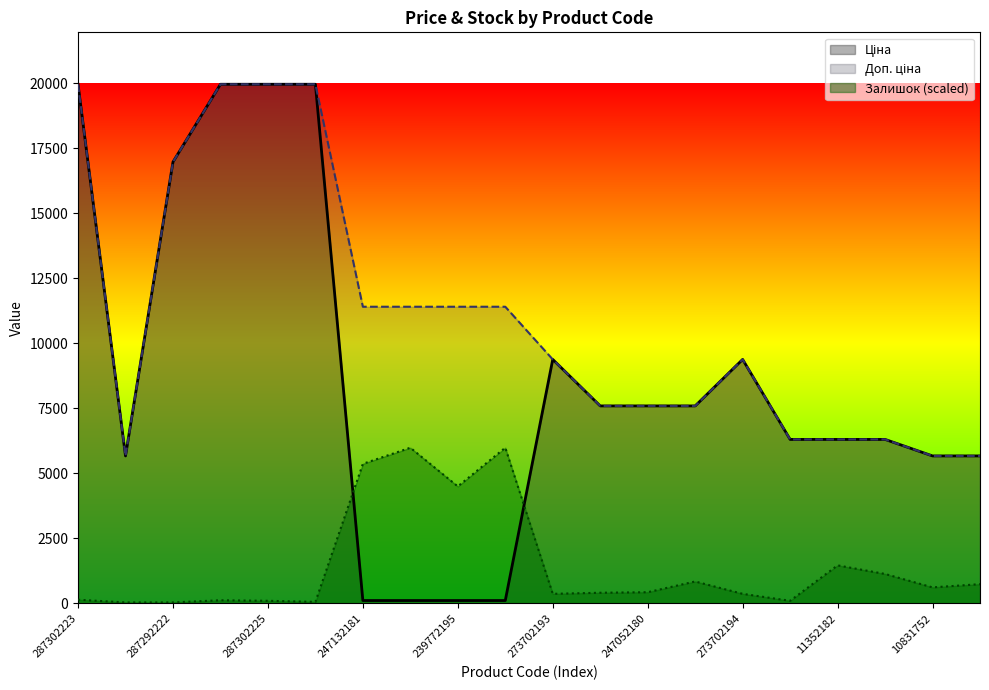

List the series in order of their peak value, lowest first.

Залишок, Ціна, Доп. ціна